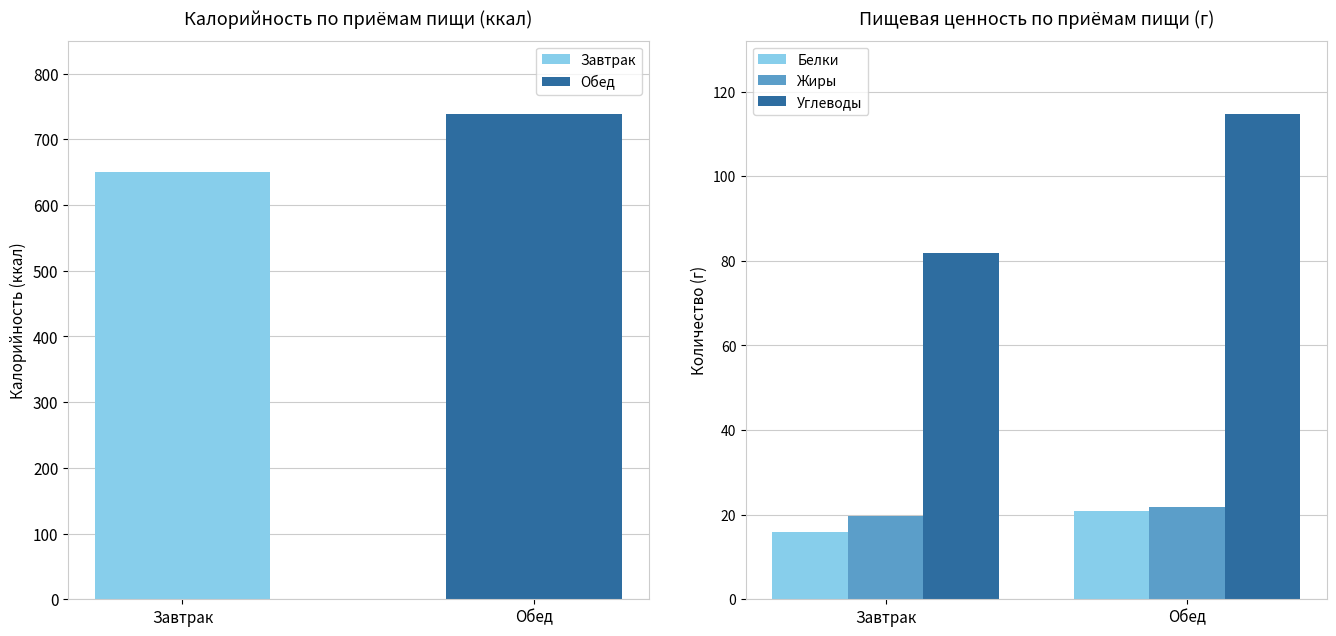

How many groups of bars are there?

2